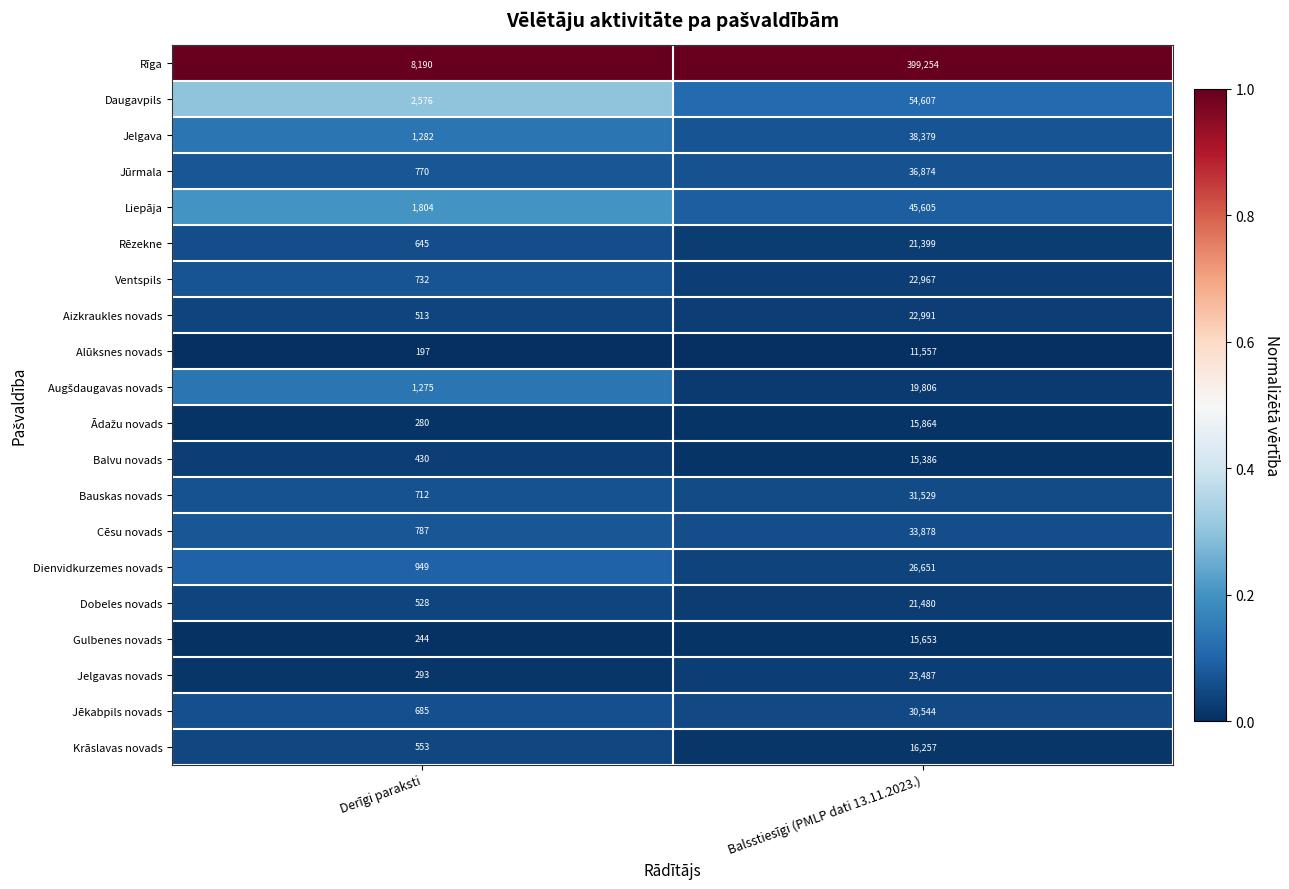

What is the difference between the Krāslavas novads values at Derīgi paraksti and Balsstiesīgi (PMLP dati 13.11.2023.)?

15704